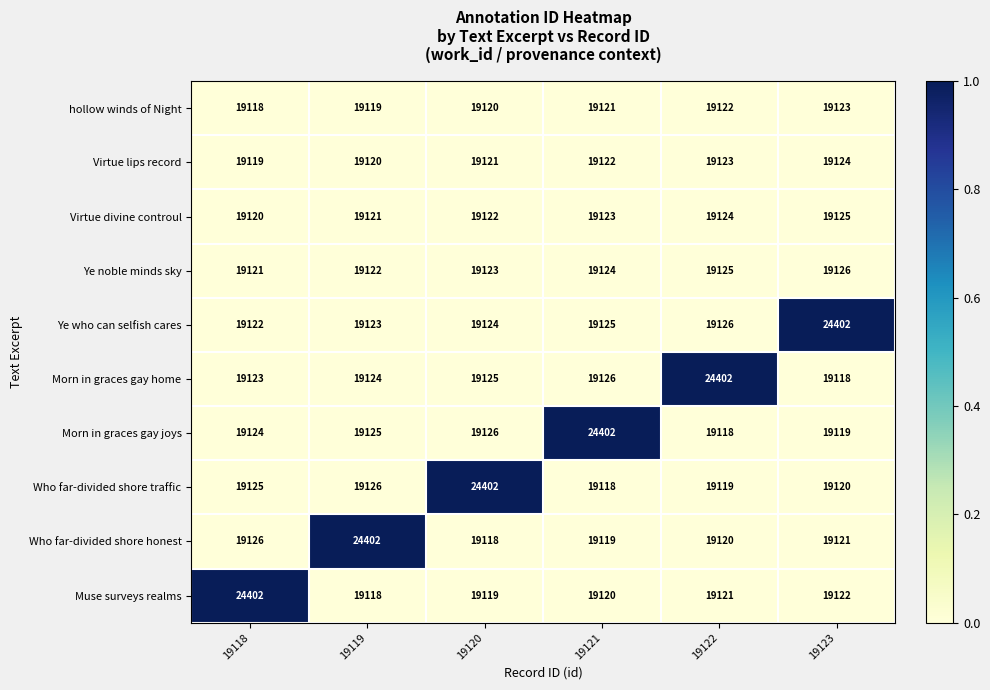

What is the difference between the highest and lowest values at 19121?

5284